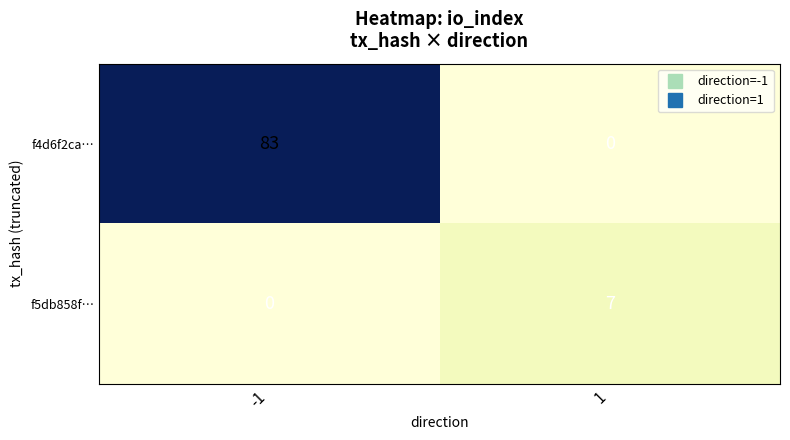

Which series changed the most between -1 and 1?

f4d6f2ca…